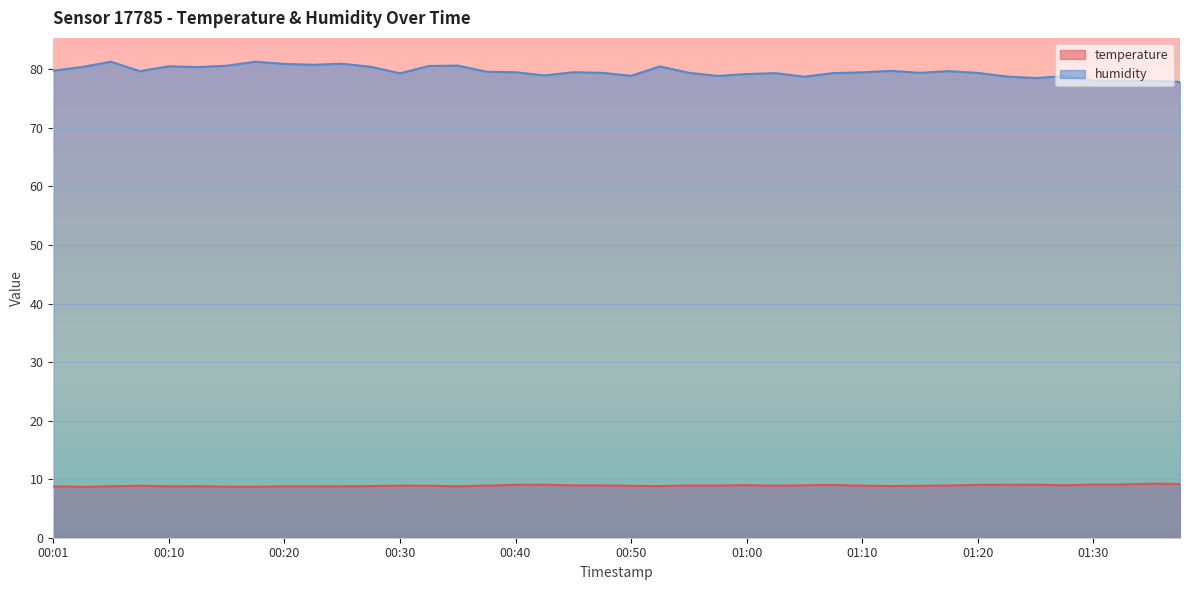

What is the difference between the maximum and minimum values in the humidity series?

3.5